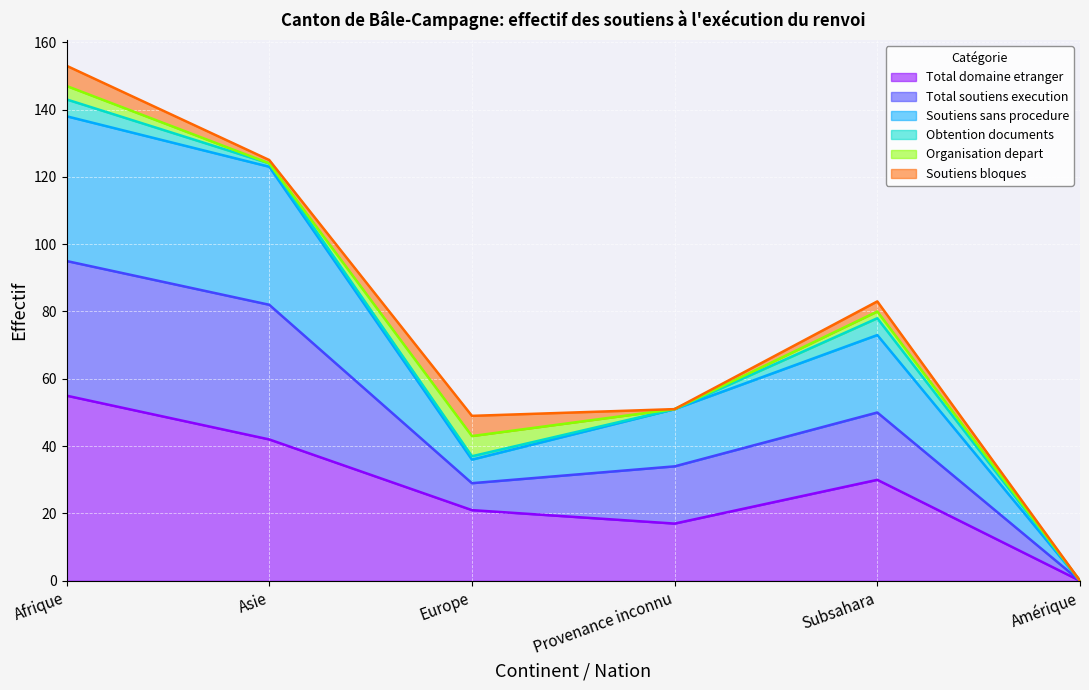

What is the highest value of the Total domaine etranger series?

55